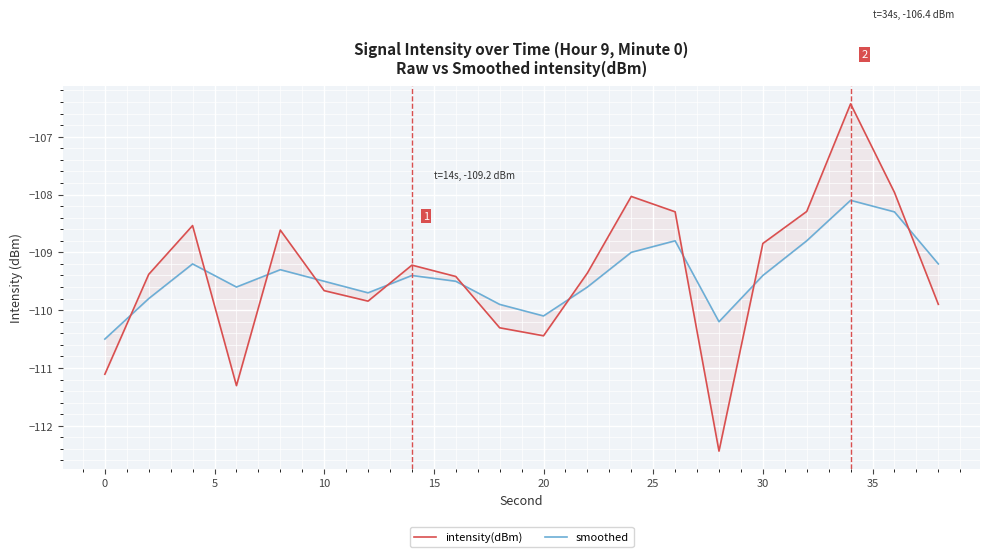

What are all the series names shown in the legend?

intensity(dBm), smoothed